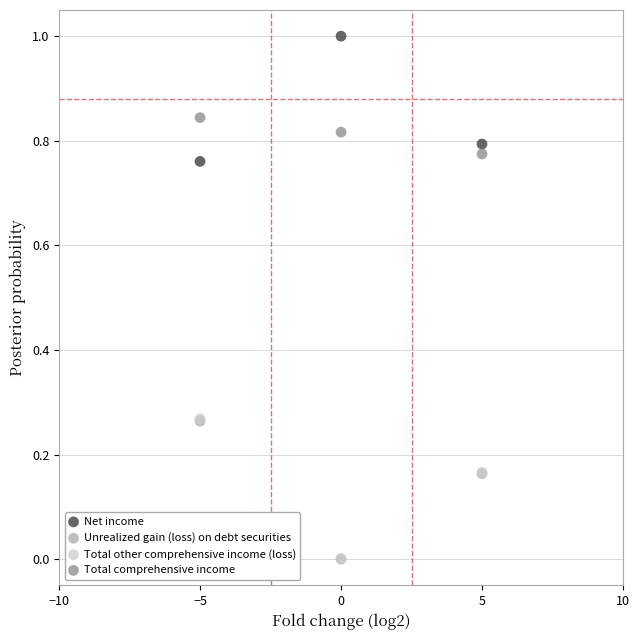

What are all the series names shown in the legend?

Net income, Unrealized gain (loss) on debt securities, Total other comprehensive income (loss), Total comprehensive income